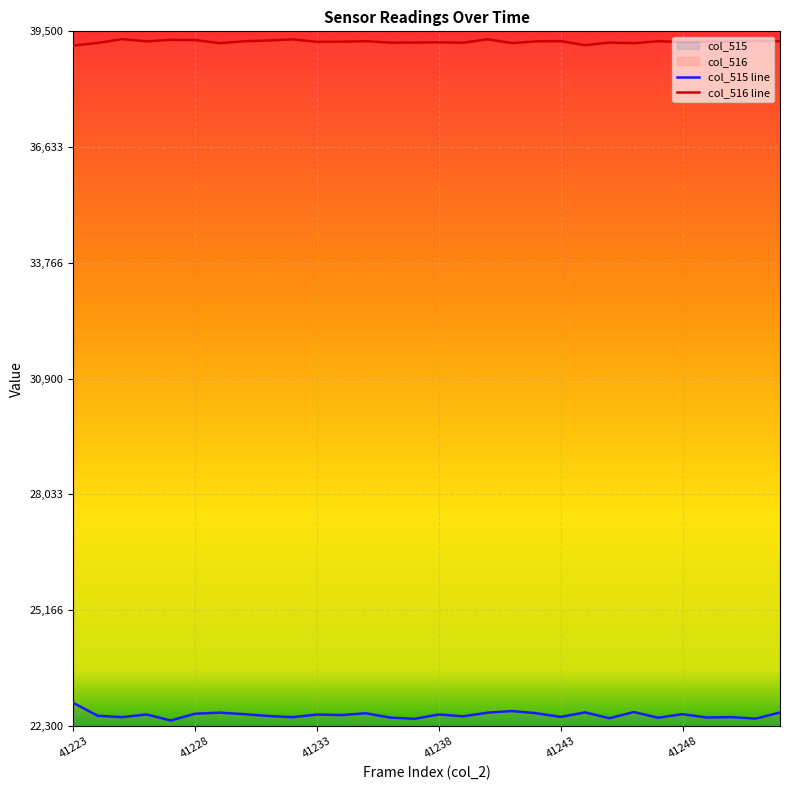

What is the value of the col_515 line point at the 25th from the left?

22505